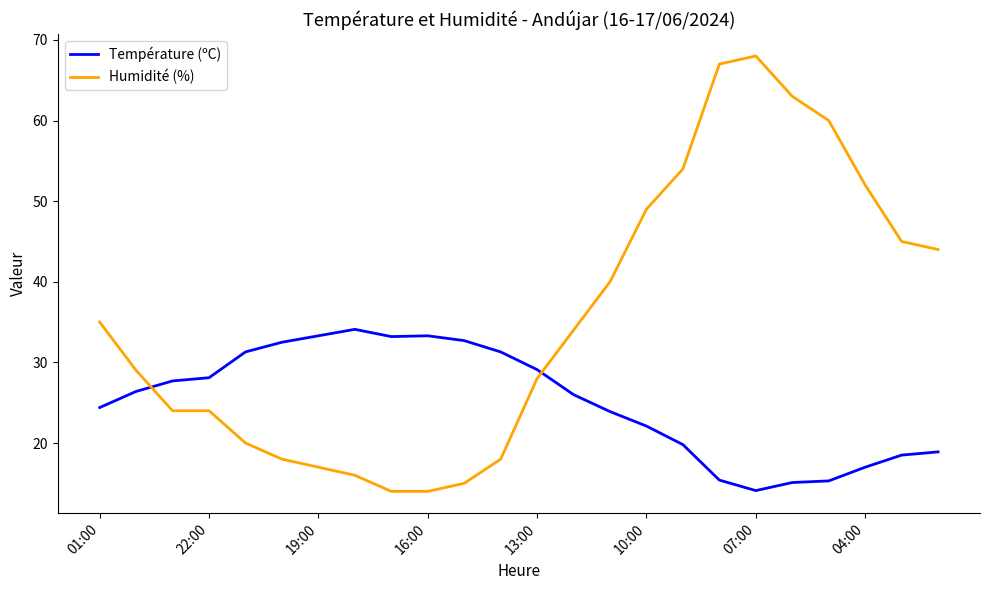

How many series are shown in this chart?

2